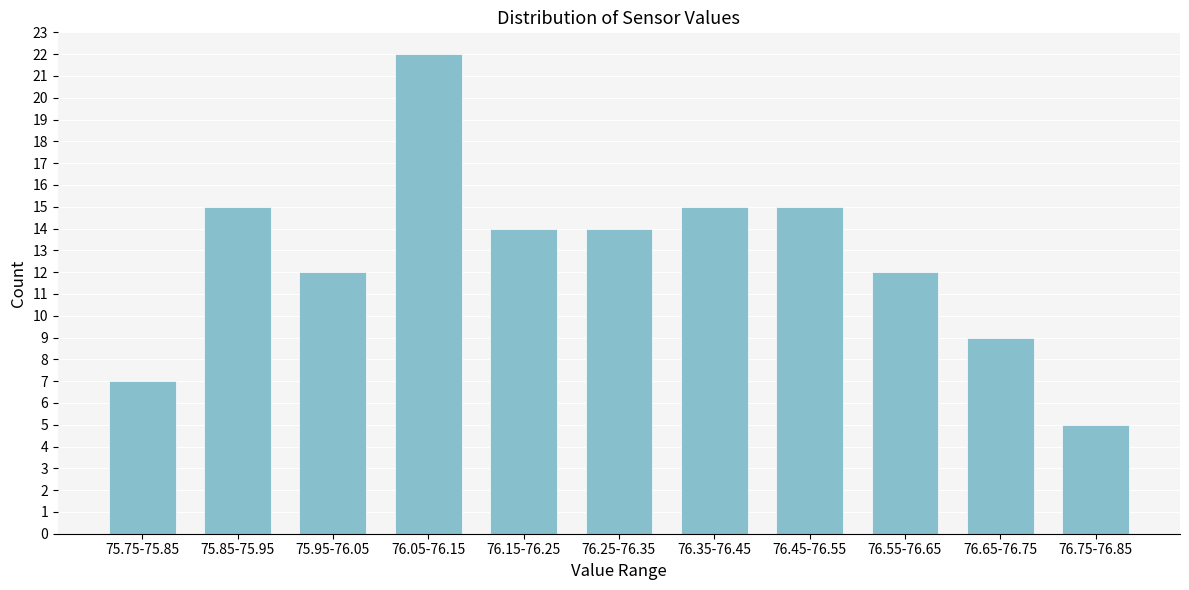

Reading left to right, list all the values displayed in this chart.

7	15	12	22	14	14	15	15	12	9	5